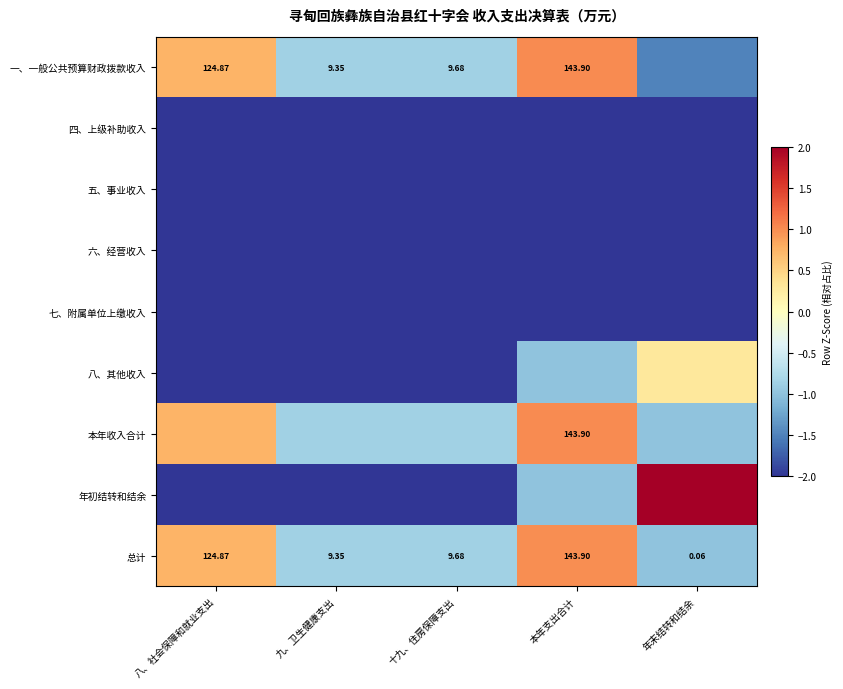

At which label does 总计 first exceed 9?

八、社会保障和就业支出